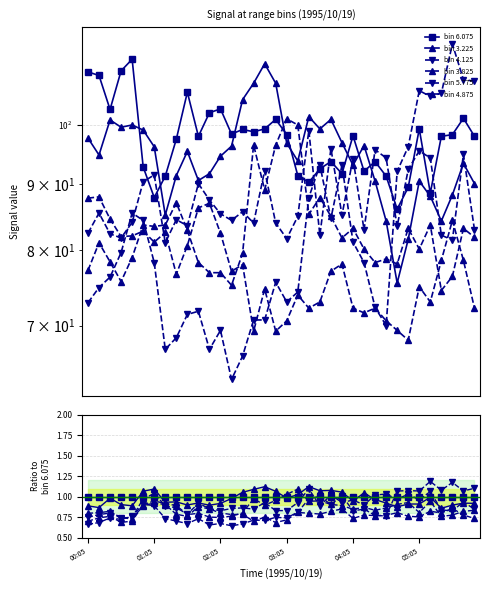

What is the difference between the highest and lowest values at 02:05?

0.3